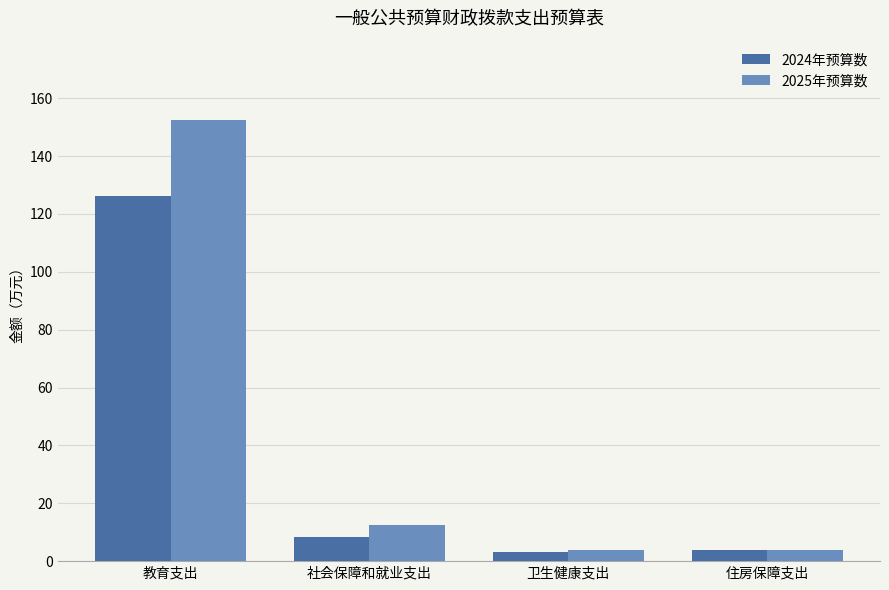

Is it true that 2025年预算数 equals 40.5 at 教育支出?

False